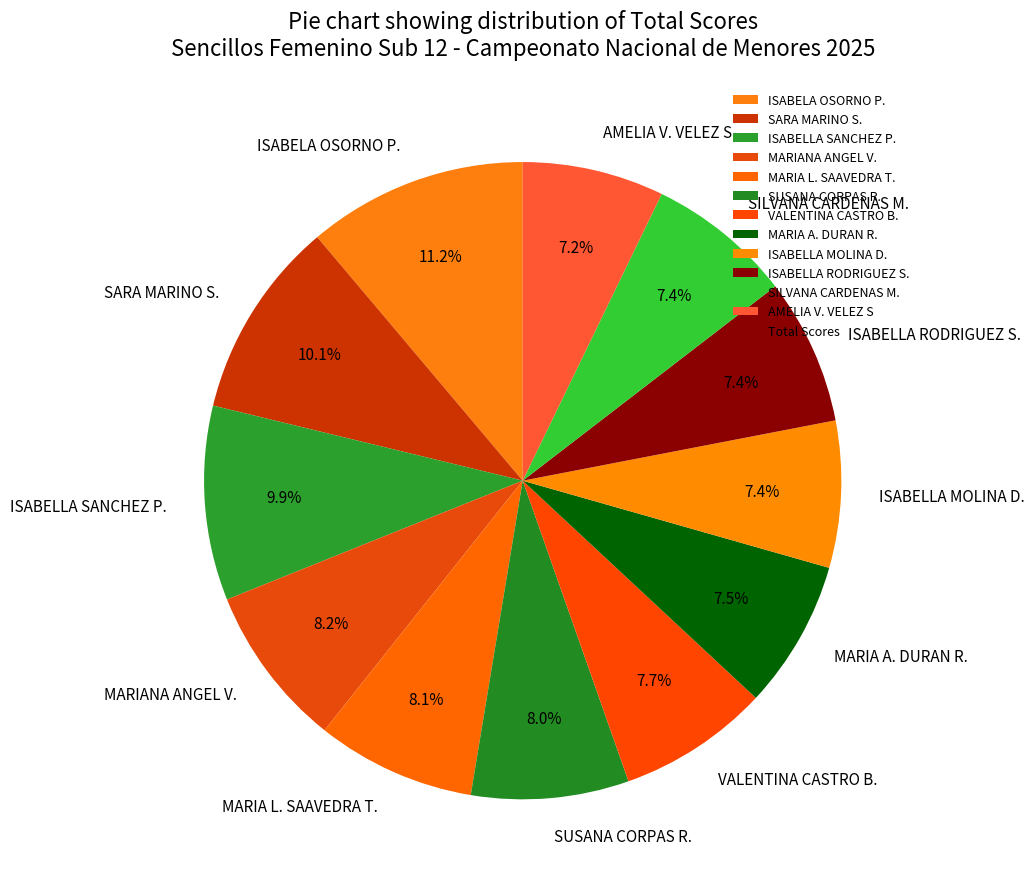

To the nearest percent, what portion does SUSANA CORPAS R. represent?

8%